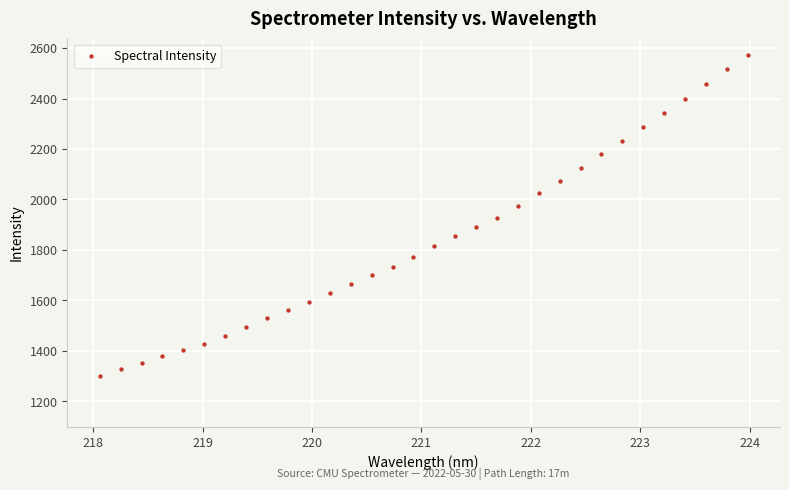

What is the range of Y values (max minus min)?

1272.9